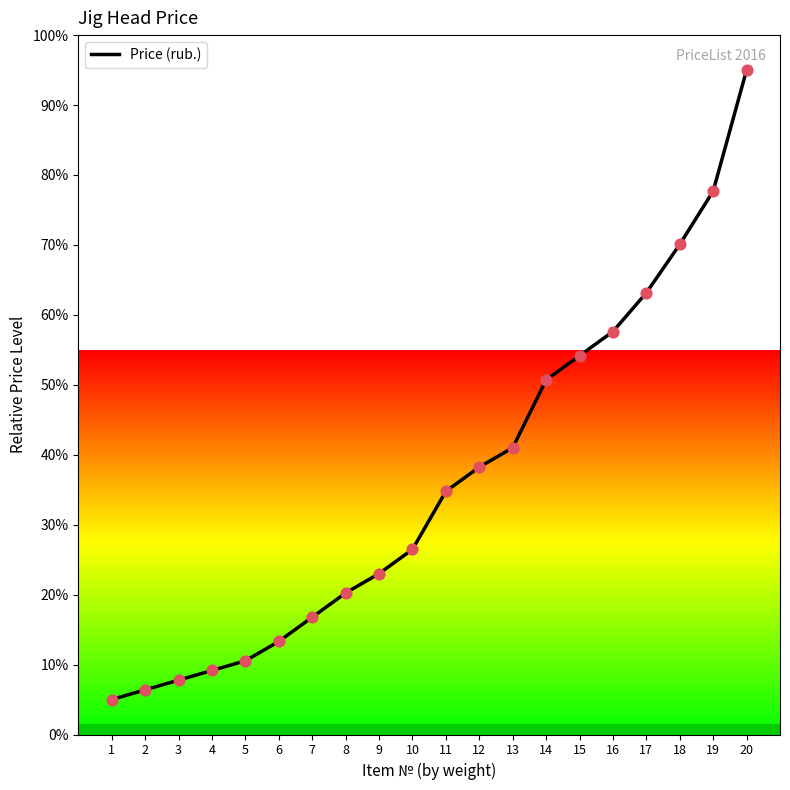

What is the change in value from 7 to 13?

+24.2